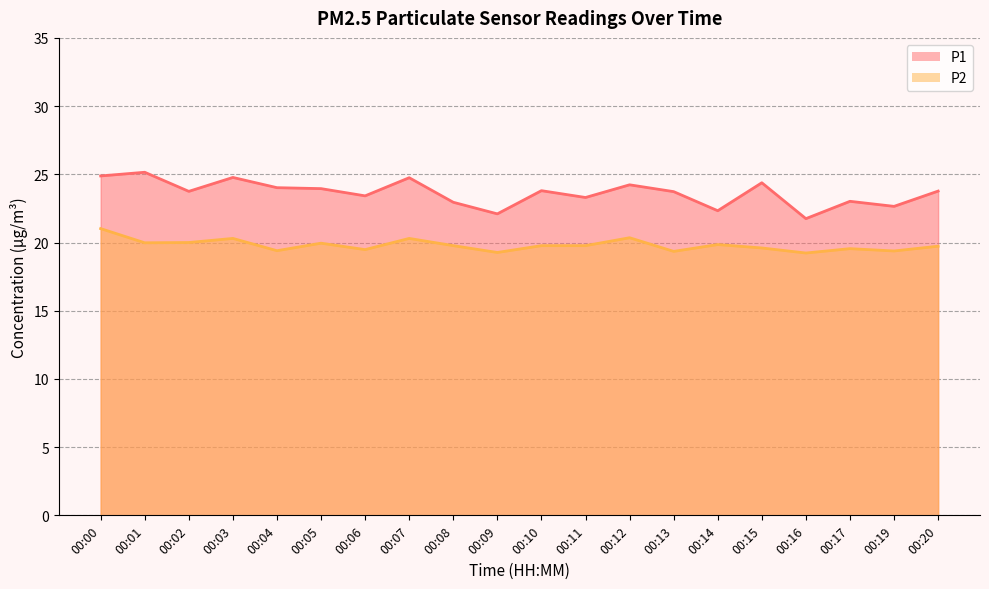

True or false: P2 has a value of 20.4 at 00:12.

True